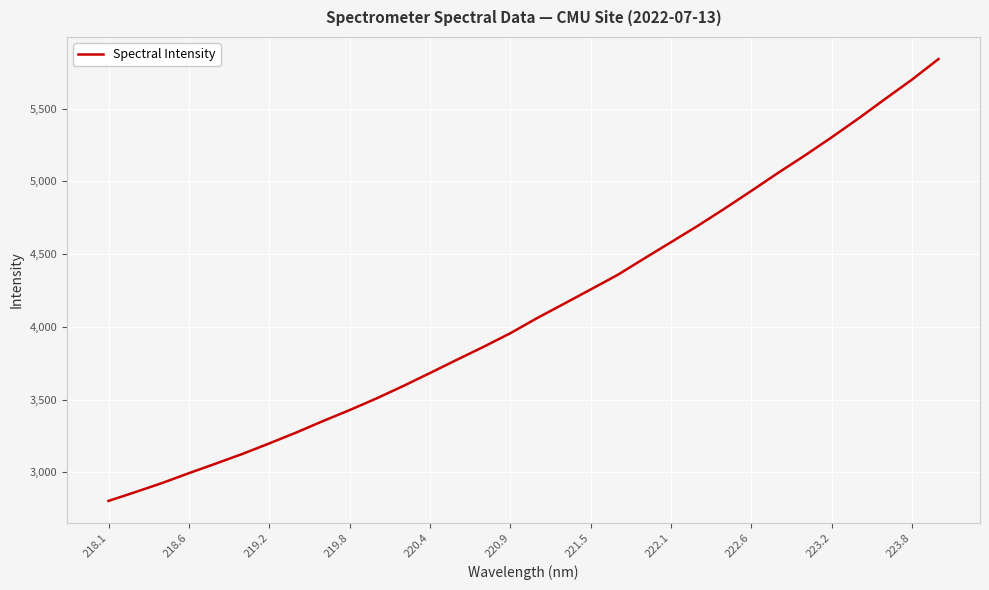

What is the maximum value shown in the chart?

5840.8